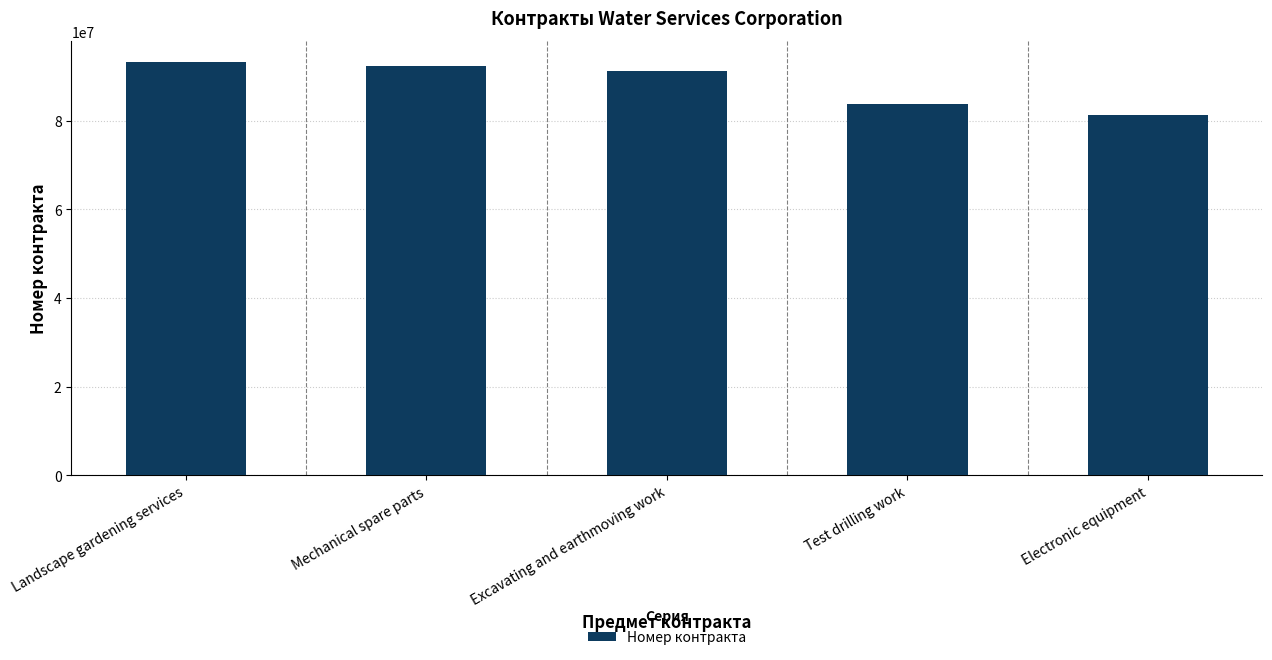

Reading left to right, transcribe all the data shown in this chart.

Landscape gardening services=93346228	Mechanical spare parts=92282836	Excavating and earthmoving work=91155928	Test drilling work=83874749	Electronic equipment=81374829